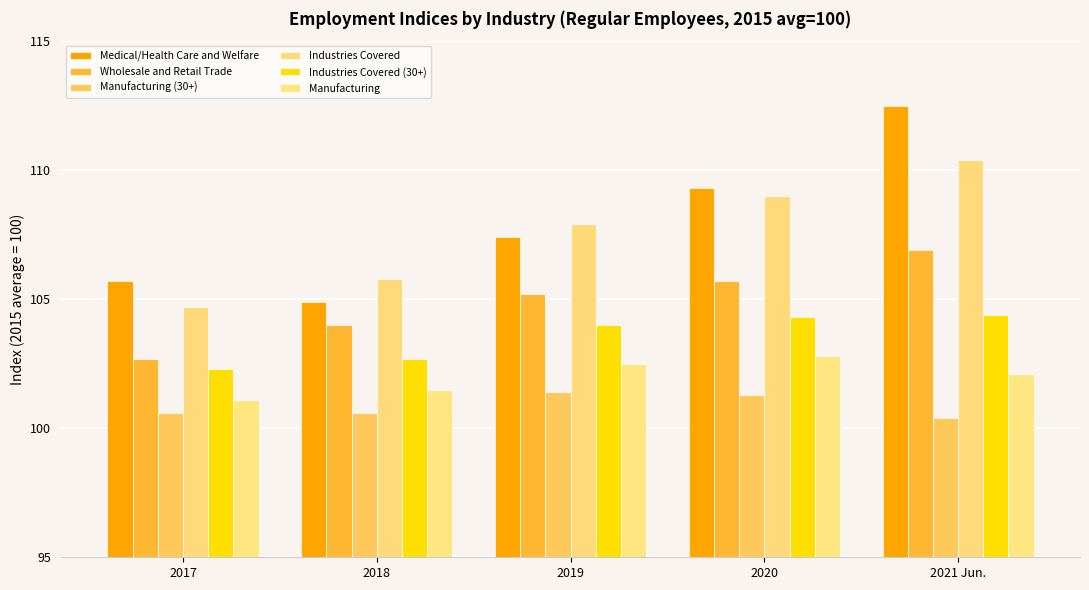

What is the difference between the Manufacturing values at 2017 and 2020?

1.7